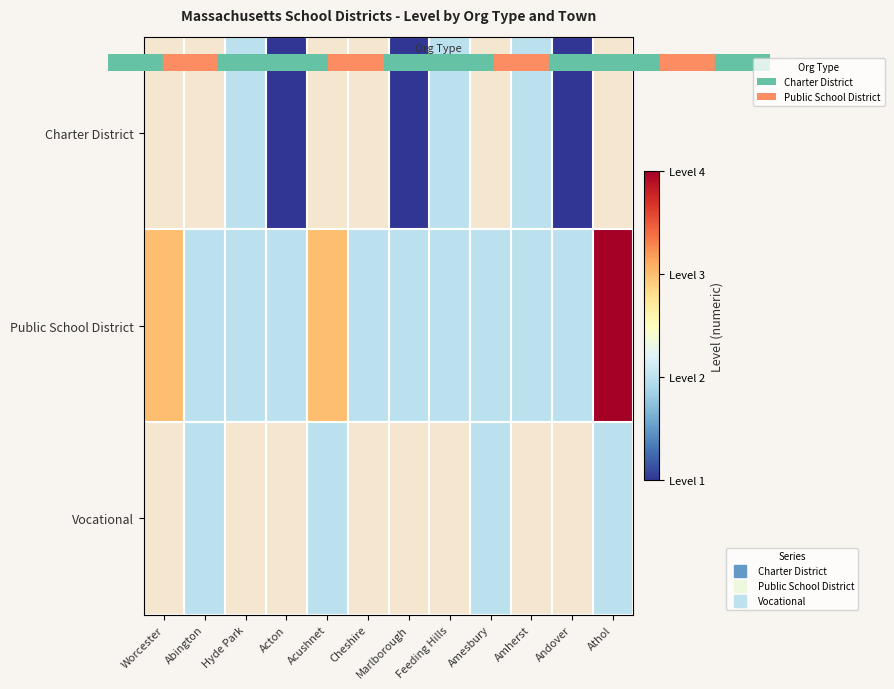

How many Charter District values are between 1 and 2?

6